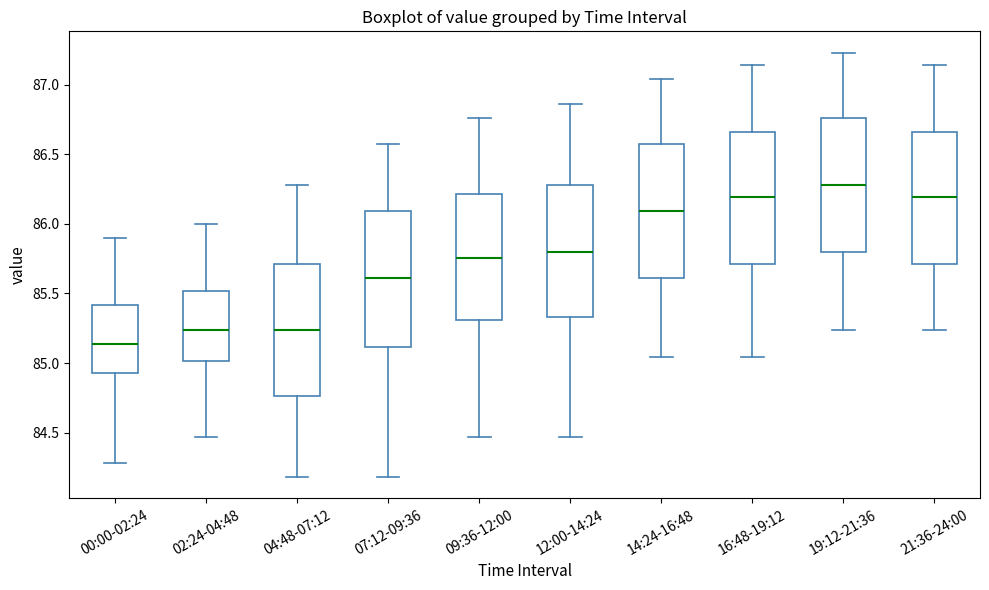

Reading left to right, transcribe this box plot: for each box, give where its median line is, the range the box spans, and where its two whiskers end, as read against the y-axis. The values are not printed on the chart, so give them approximately, as read against the axis.

00:00-02:24: median 85.15, box 84.95 to 85.40, whiskers 84.30 to 85.90
02:24-04:48: median 85.25, box 85.00 to 85.50, whiskers 84.45 to 86.00
04:48-07:12: median 85.25, box 84.75 to 85.70, whiskers 84.20 to 86.30
07:12-09:36: median 85.60, box 85.10 to 86.10, whiskers 84.20 to 86.55
09:36-12:00: median 85.75, box 85.30 to 86.20, whiskers 84.45 to 86.75
12:00-14:24: median 85.80, box 85.35 to 86.30, whiskers 84.45 to 86.85
14:24-16:48: median 86.10, box 85.60 to 86.55, whiskers 85.05 to 87.05
16:48-19:12: median 86.20, box 85.70 to 86.65, whiskers 85.05 to 87.15
19:12-21:36: median 86.30, box 85.80 to 86.75, whiskers 85.25 to 87.25
21:36-24:00: median 86.20, box 85.70 to 86.65, whiskers 85.25 to 87.15